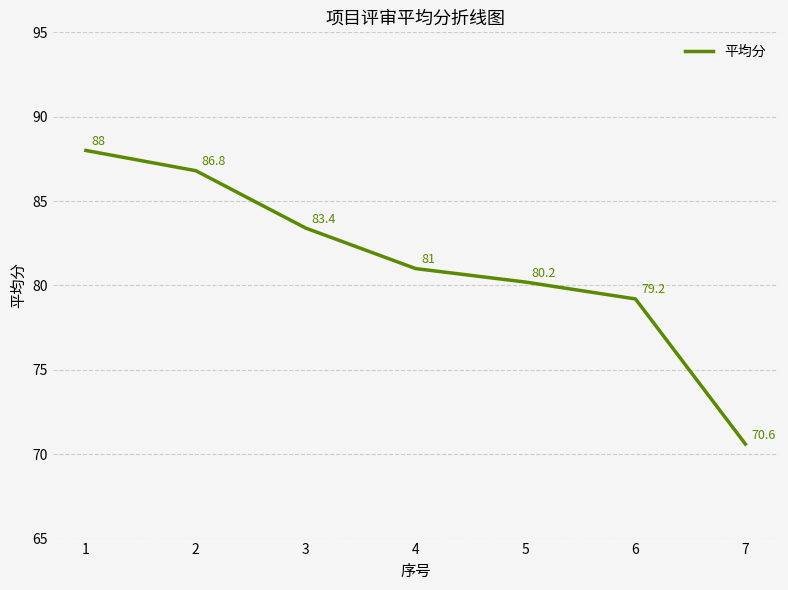

What is the greatest value displayed?

88.0